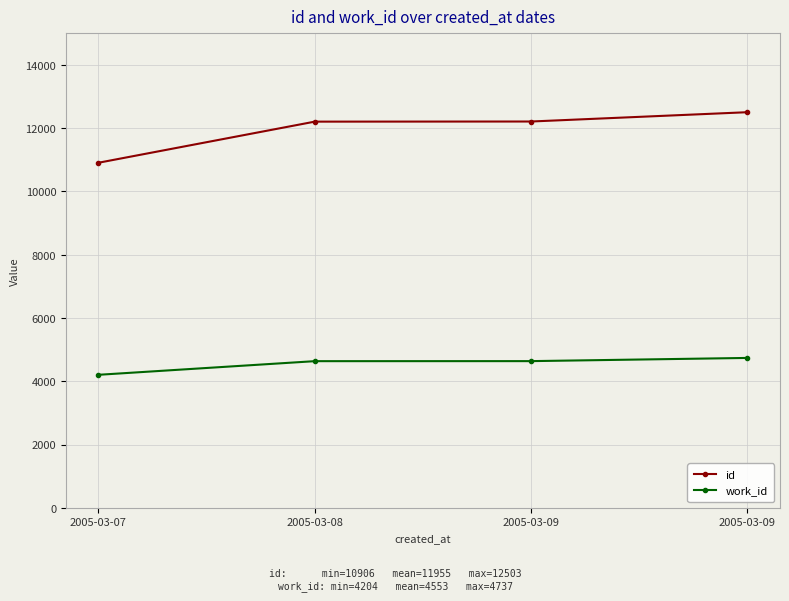

The id series shows 3658 at 2005-03-09. True or false?

False